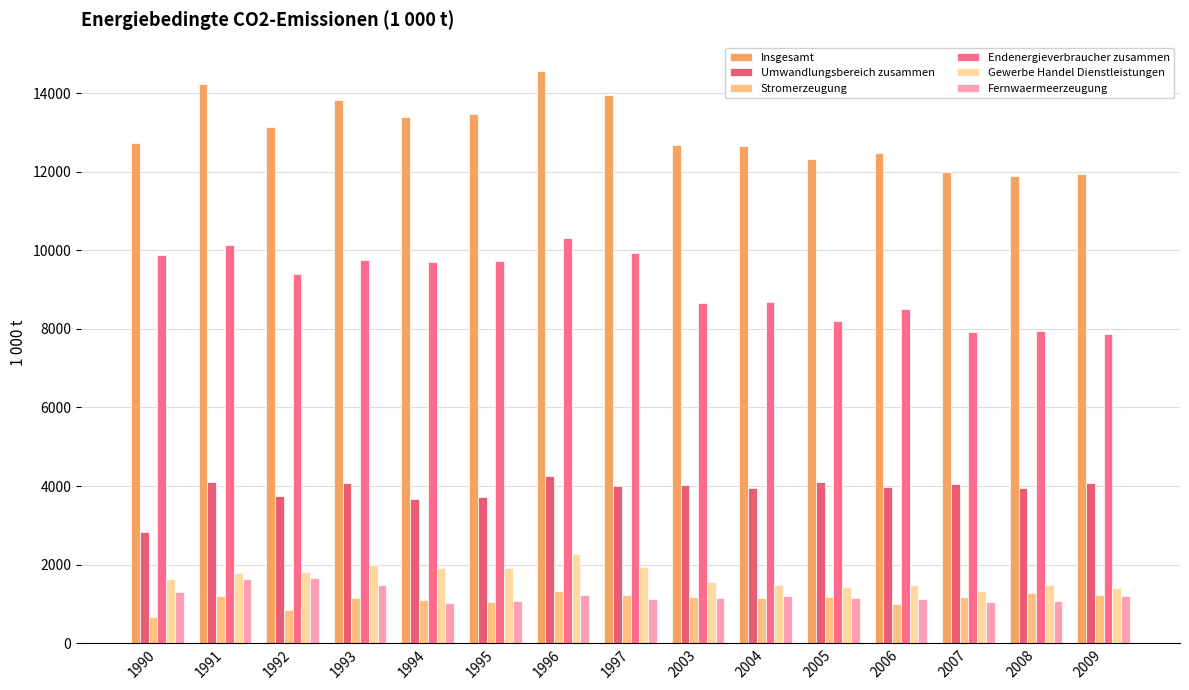

Count the number of categories in the chart.

15